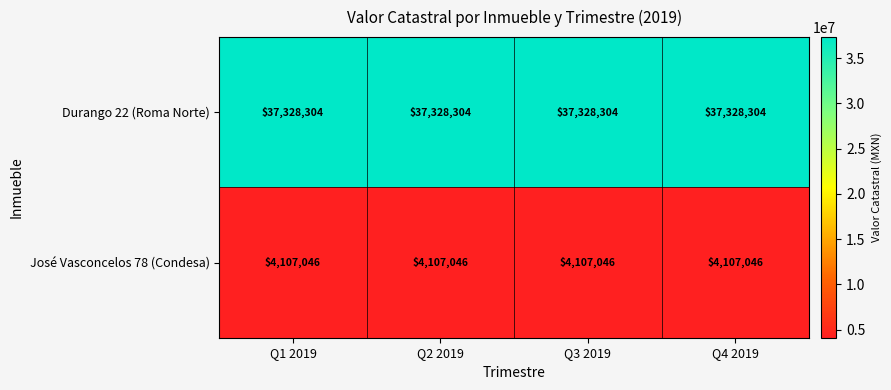

What is the maximum value shown in the chart?

37328304